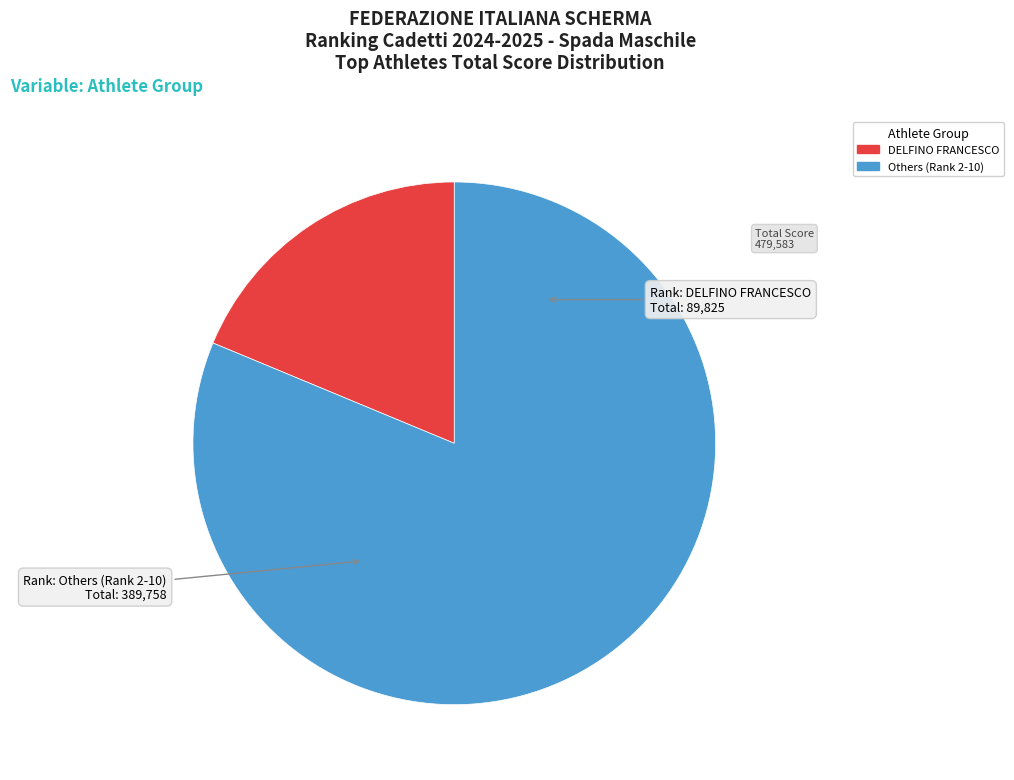

How many segments does this pie chart have?

2